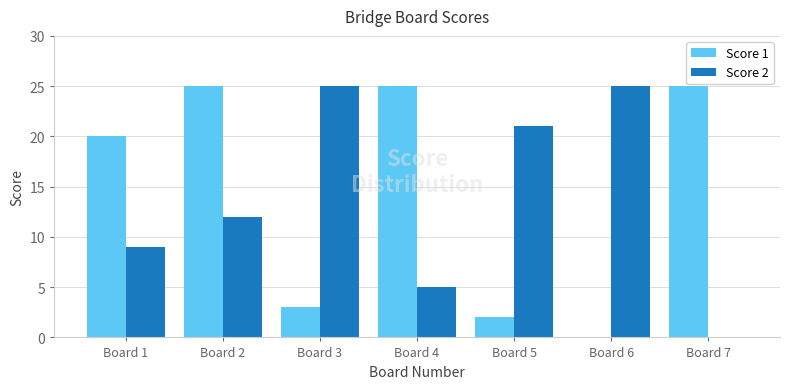

Which series changed the most between Board 4 and Board 7?

Score 2